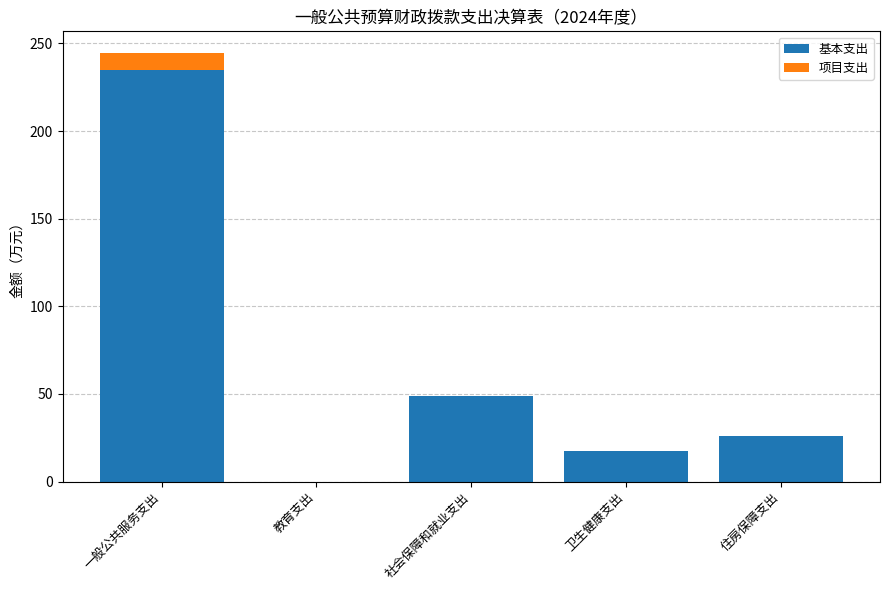

What are all the series names shown in the legend?

基本支出, 项目支出